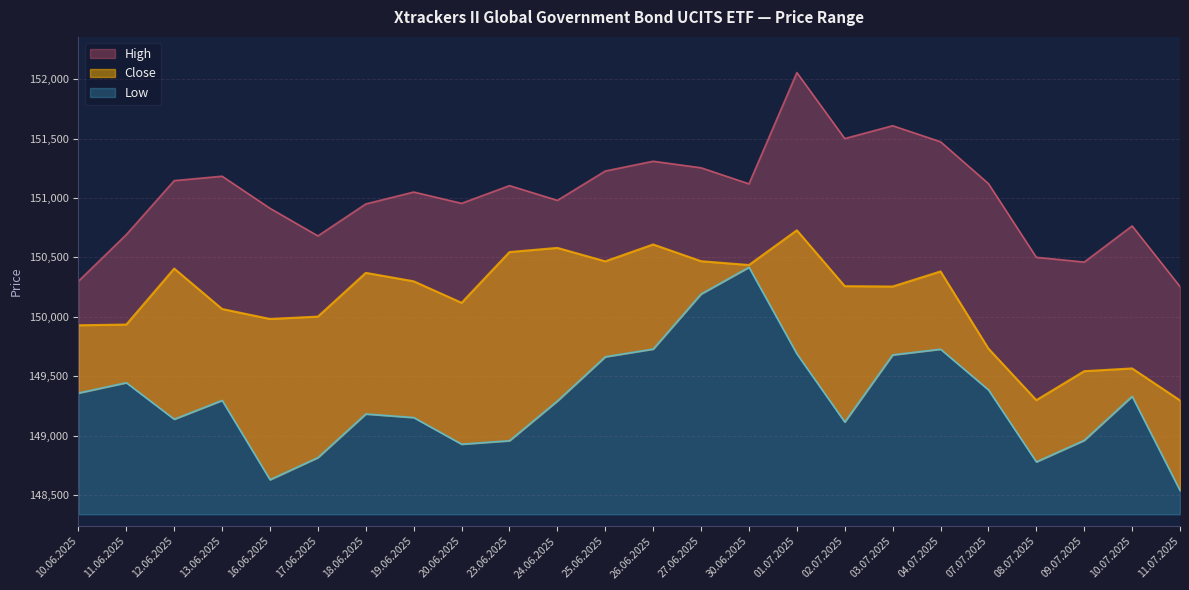

True or false: Low and Close intersect in this chart.

False